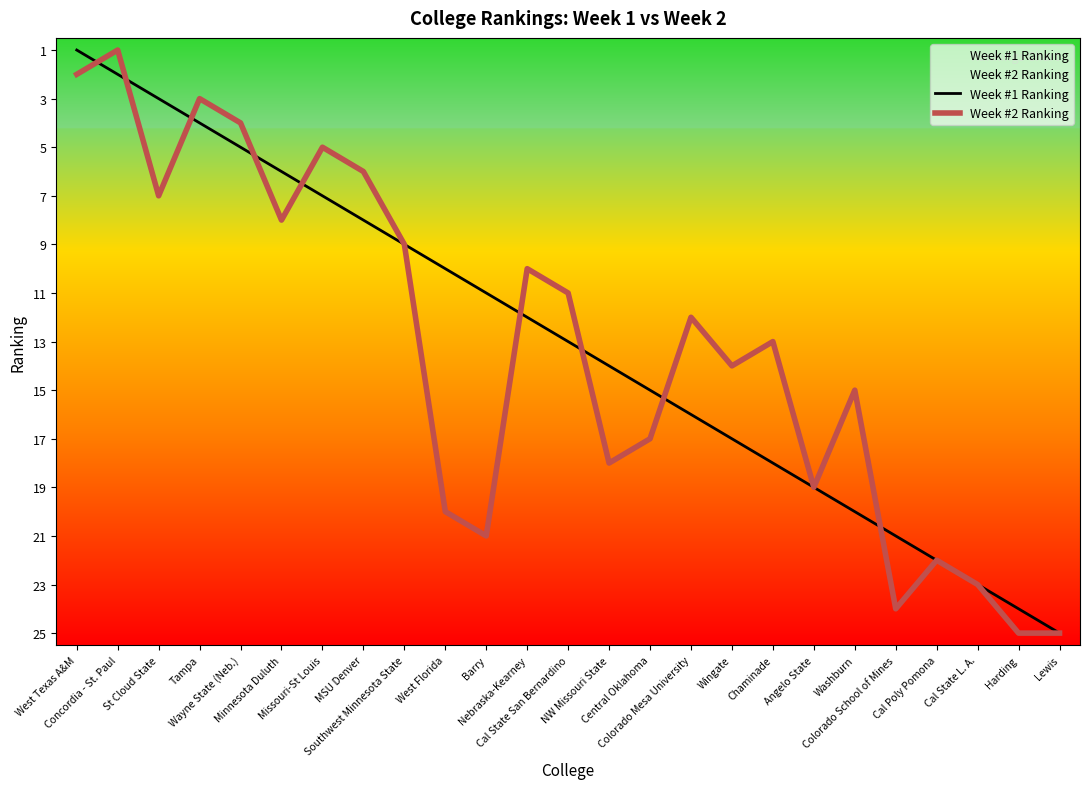

What value does the Week #2 Ranking series have at MSU Denver?

6